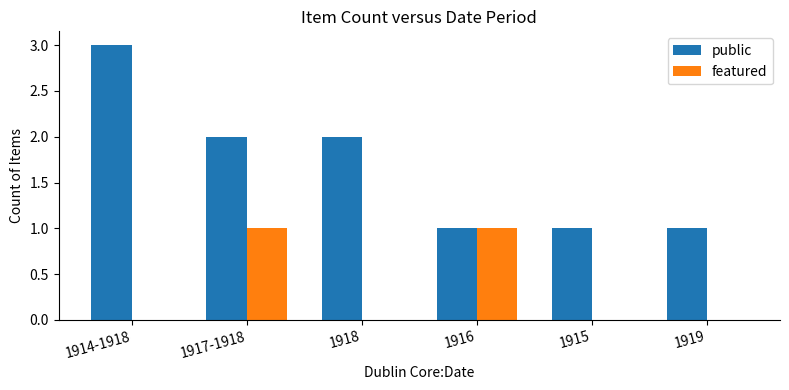

How many series are shown in this chart?

2